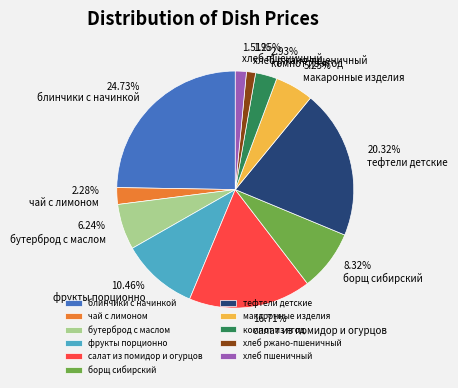

Do хлеб пшеничный and салат из помидор и огурцов together represent more than half of the pie?

No